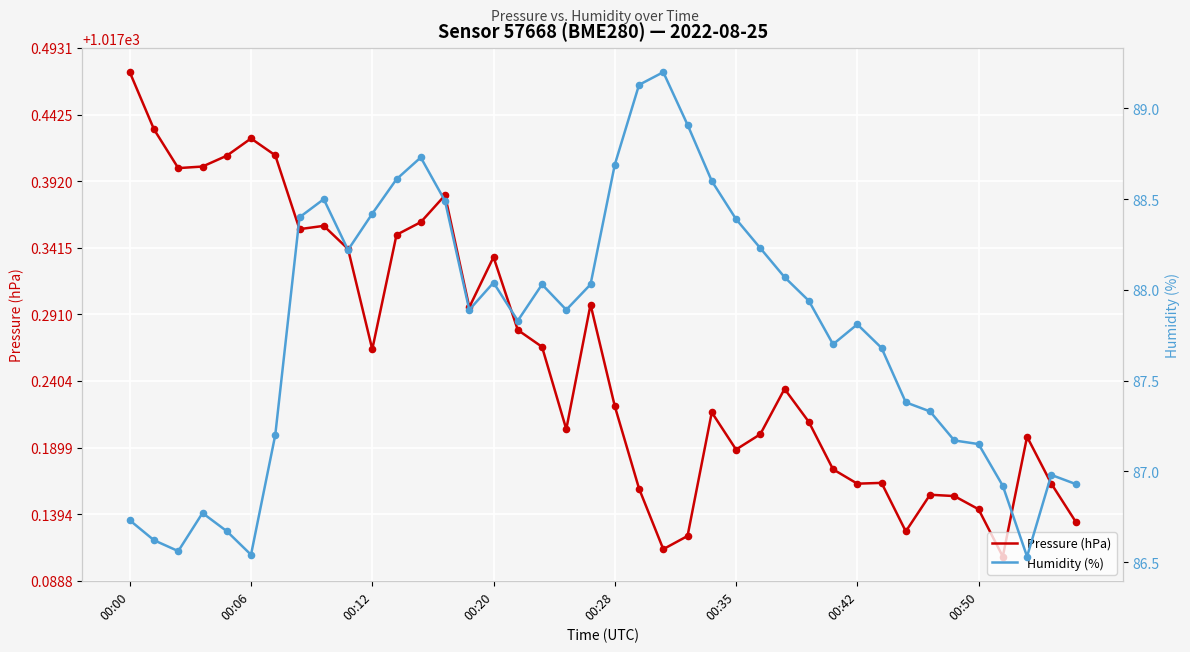

Which series contains the lowest Y value?

Humidity (%)